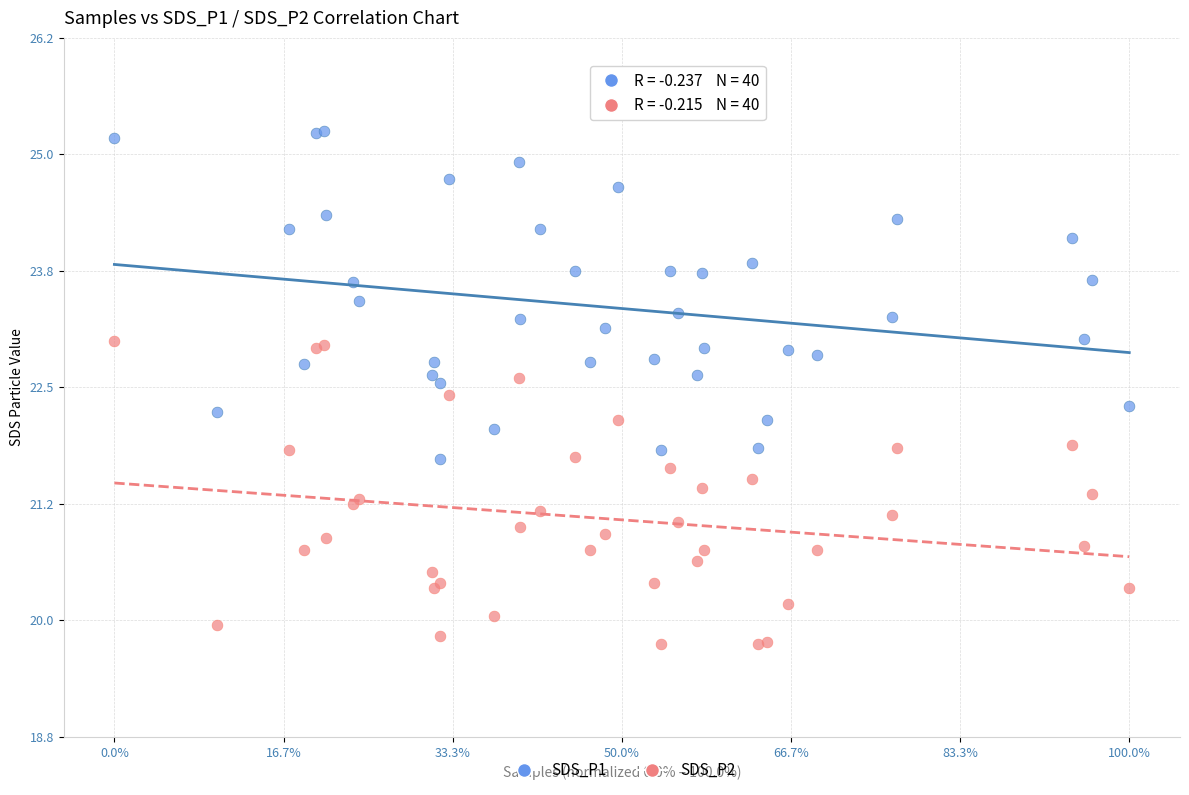

What is the X range (max minus min) for the scatter plot?

1.0